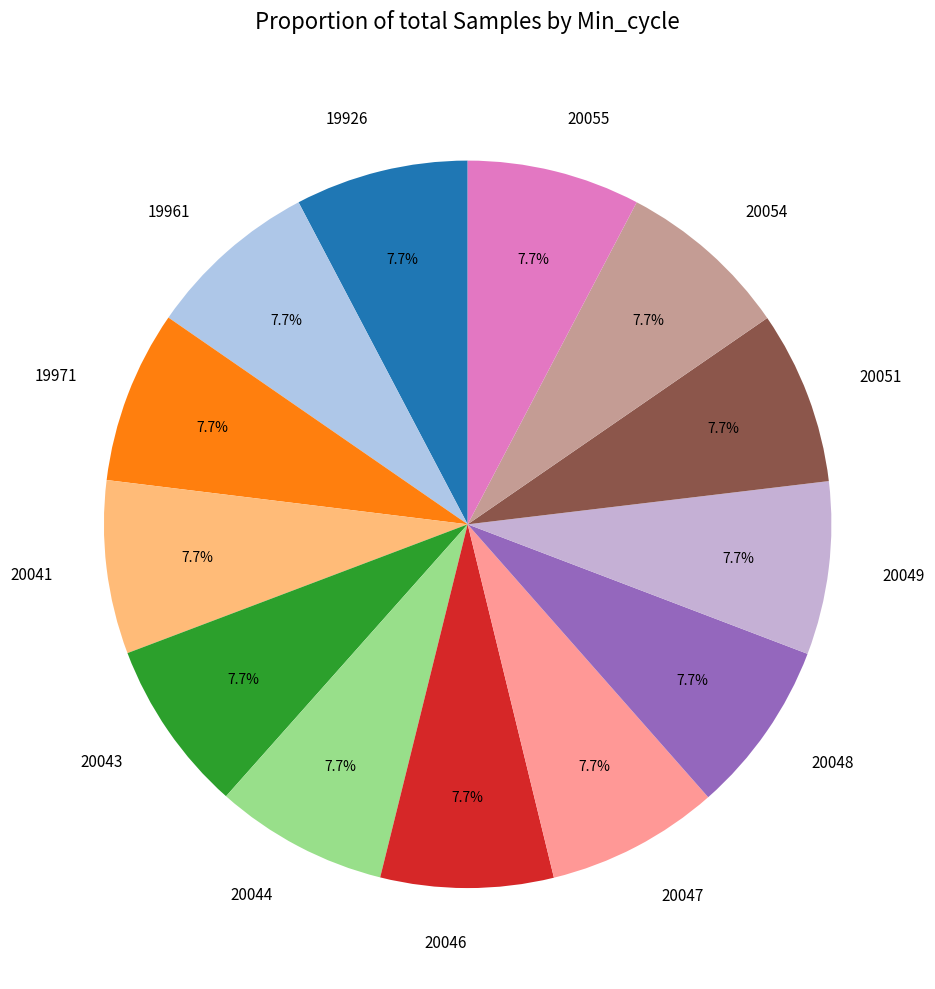

To the nearest percent, what is the combined percentage of 20048 and 19971?

15%